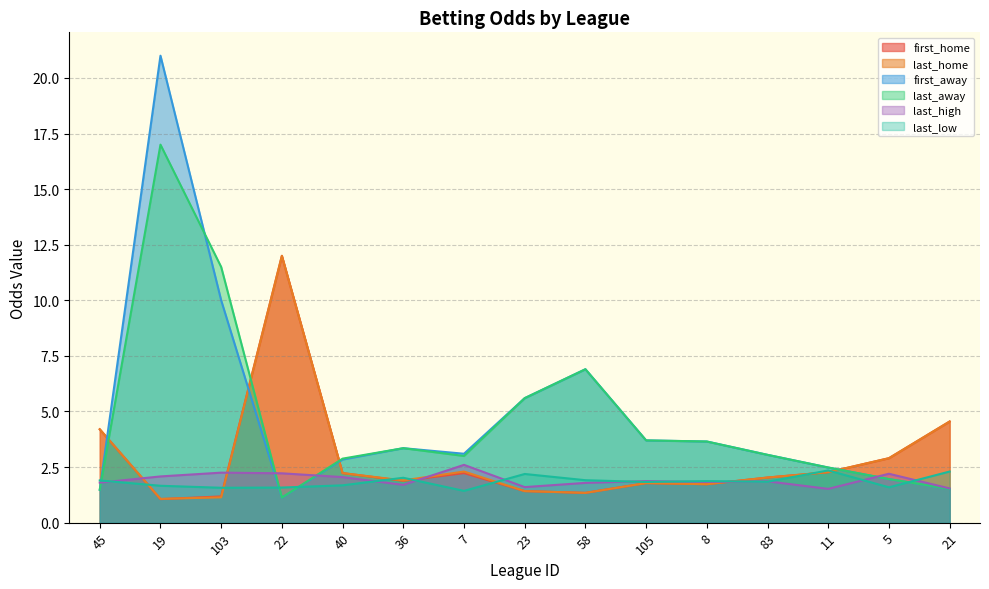

At which label does first_away reach its peak?

19